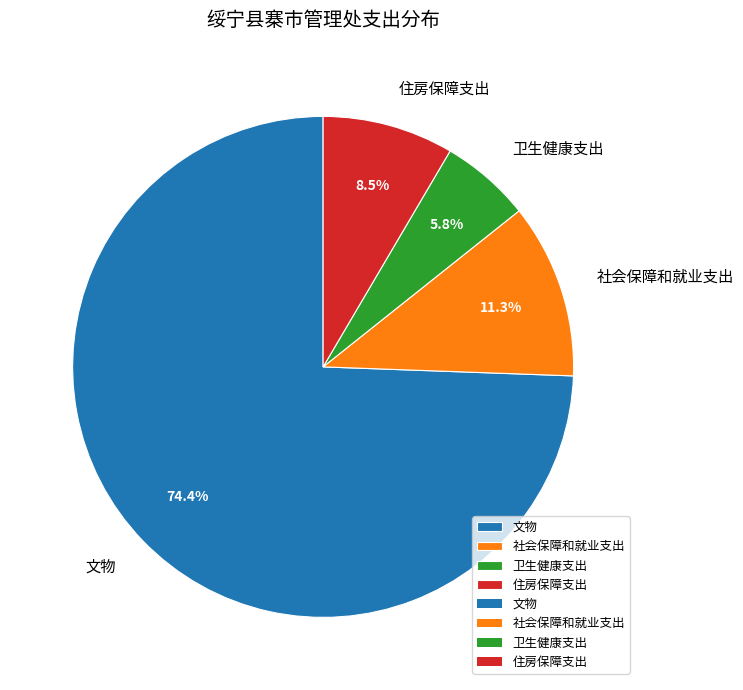

How much of the chart is everything except 卫生健康支出?

94.2%